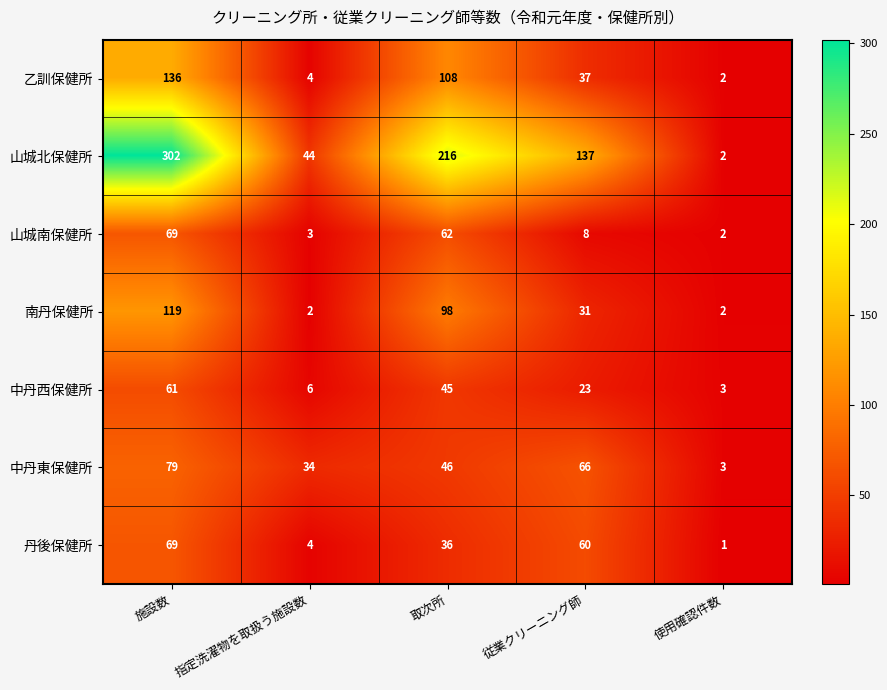

Where does the 乙訓保健所 series first go above 37?

施設数